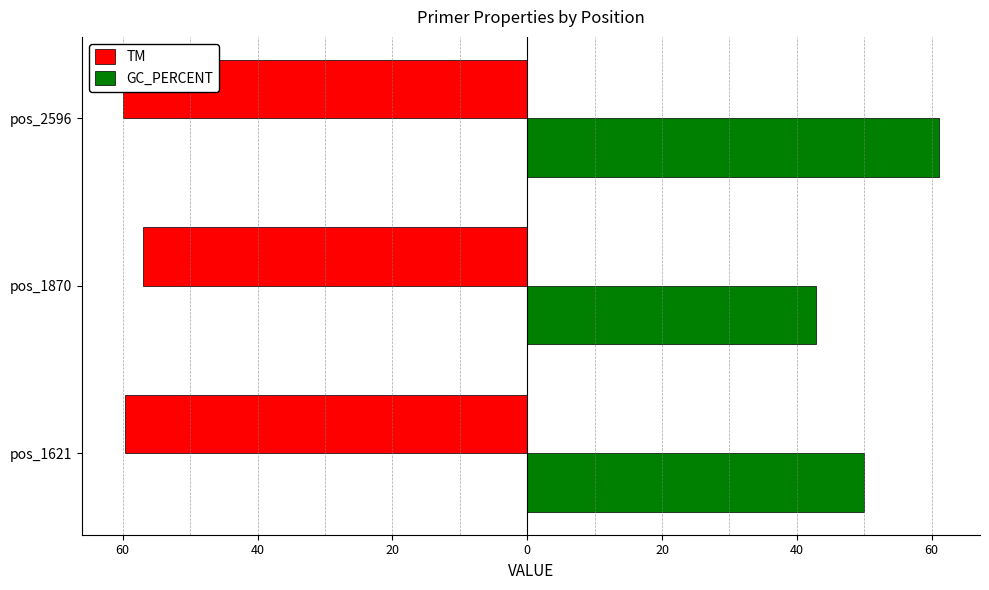

Rank the series by their average value, from highest to lowest.

GC_PERCENT, TM